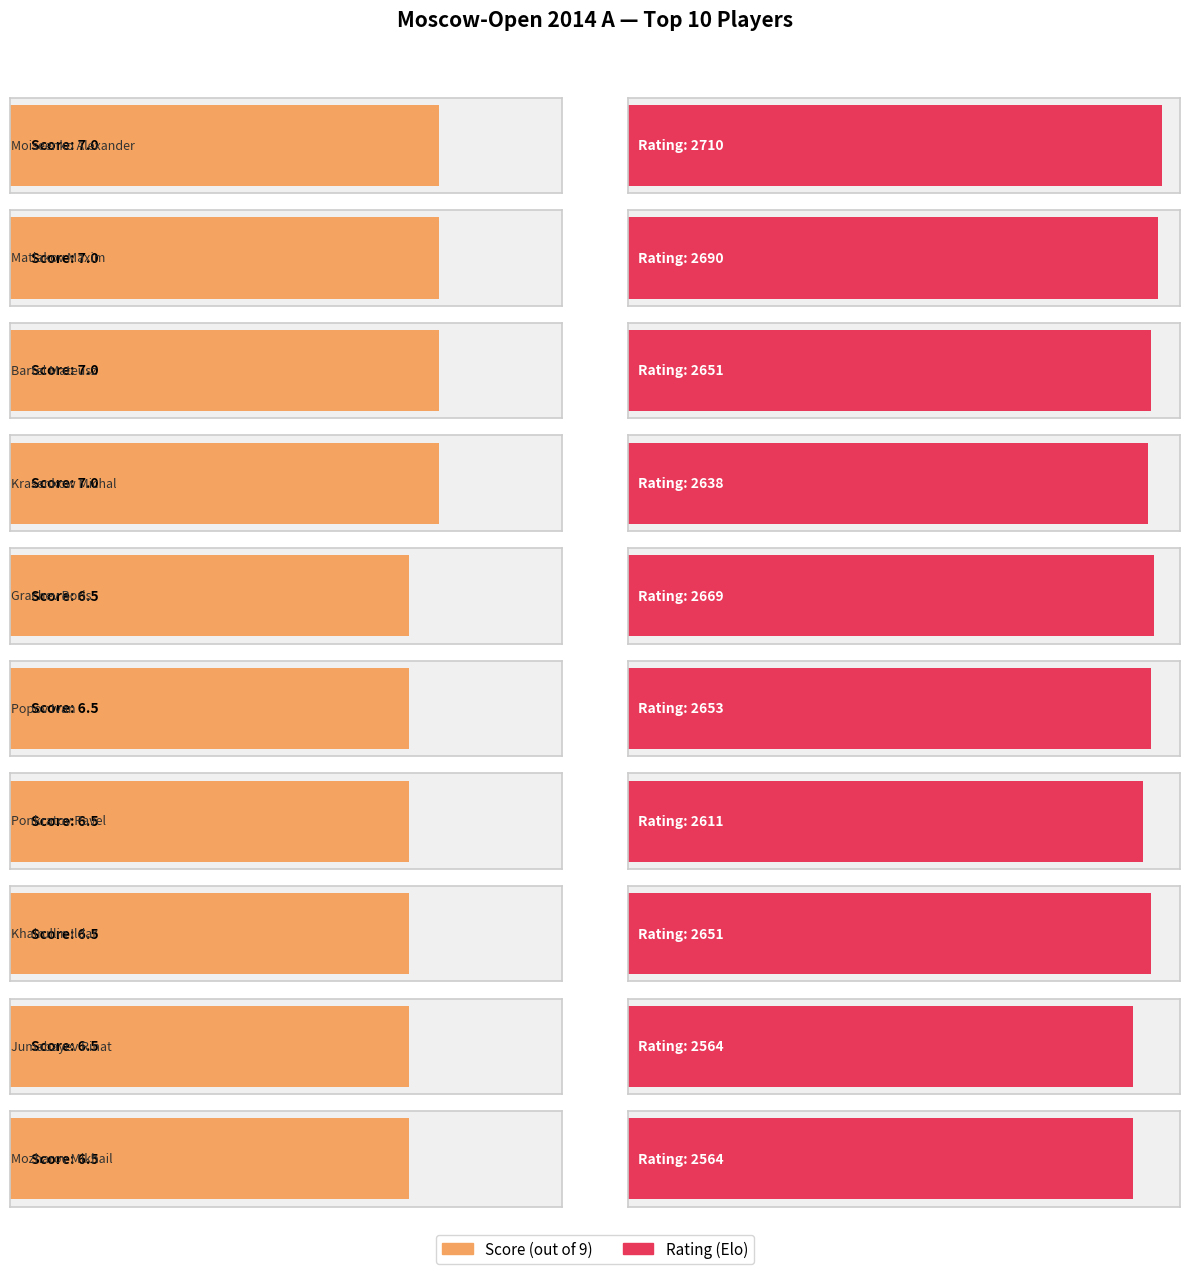

What is the sum of all Rating values?

26401.0